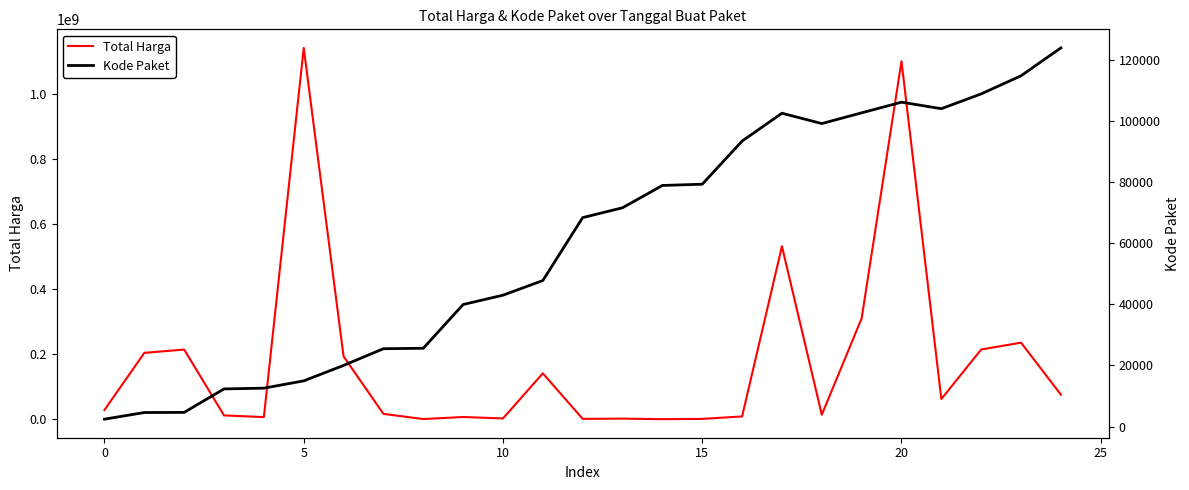

What is the difference between the maximum and second lowest values in the Kode Paket series?

119232